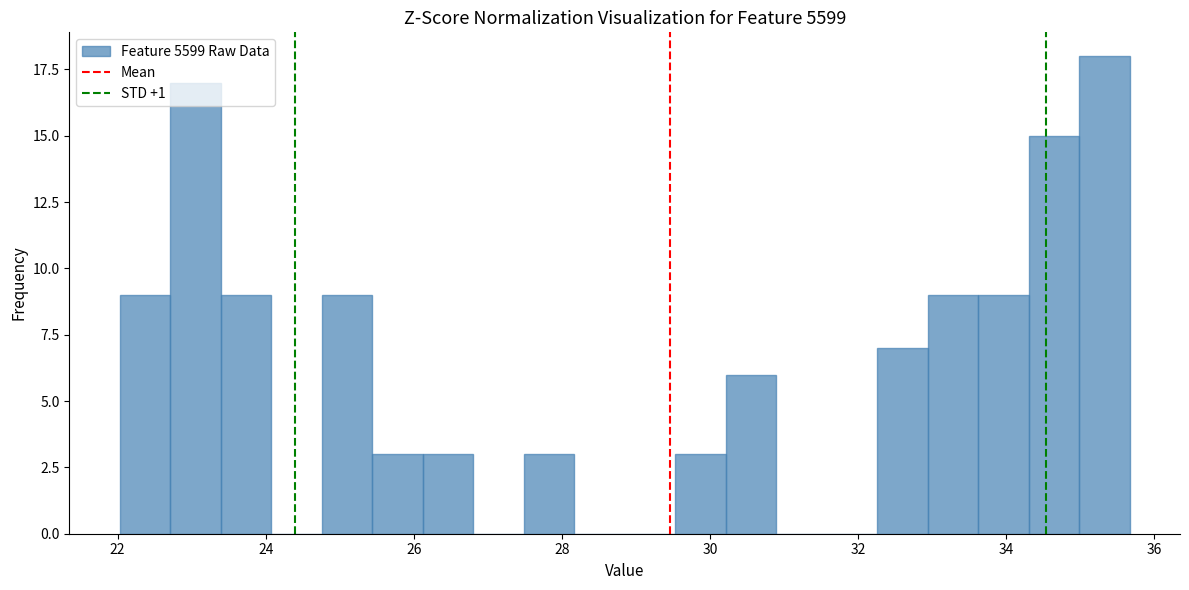

Read against the x-axis, roughly where is the centre of the tallest bar?

35.4